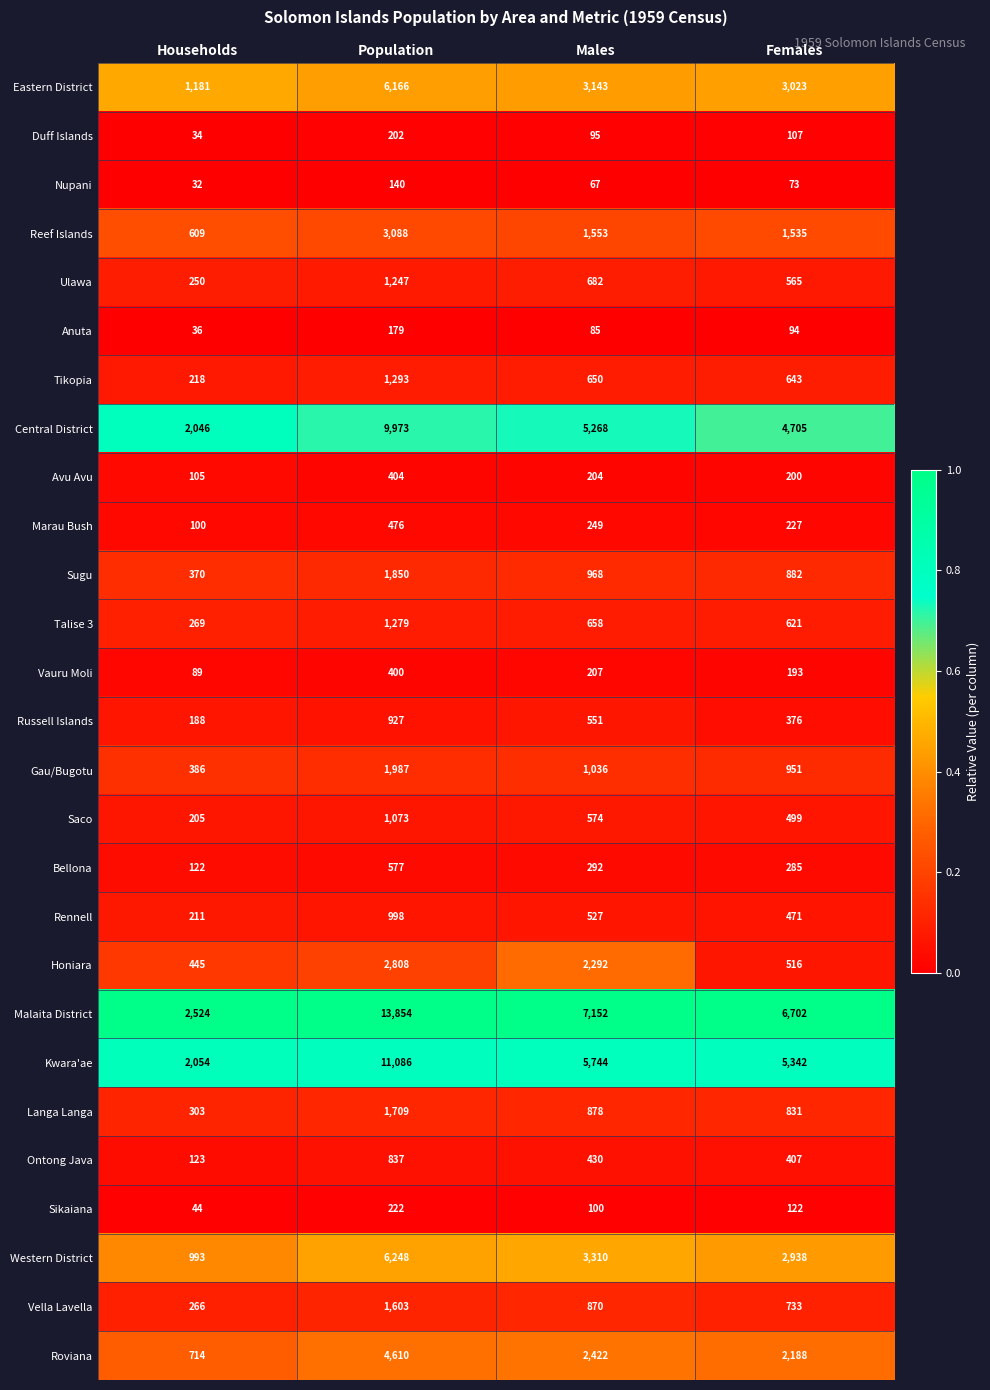

What is the minimum value for Ontong Java?

123